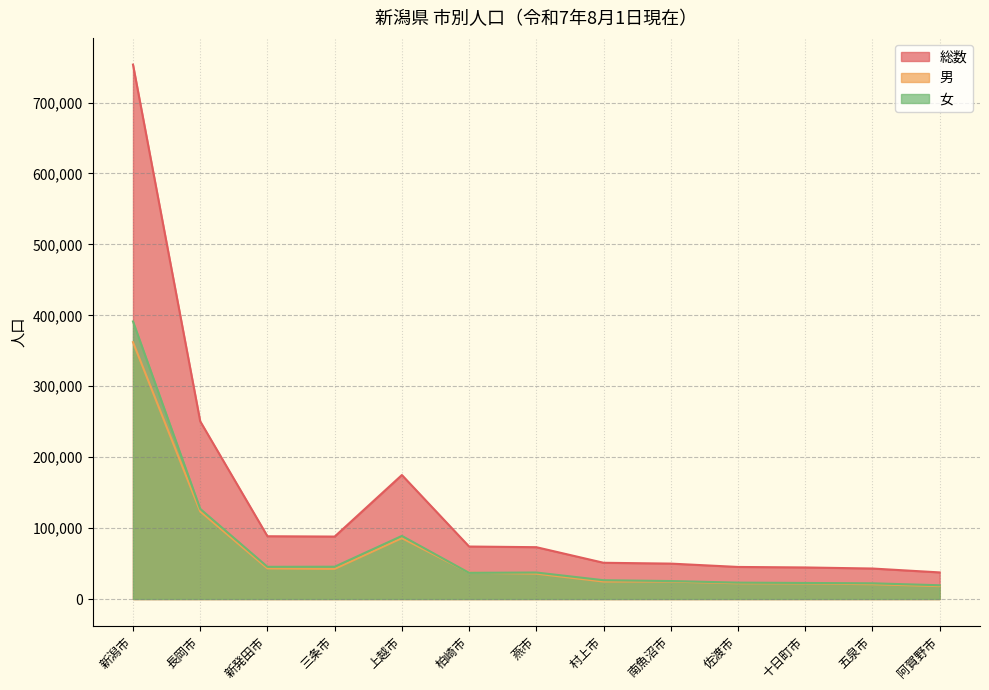

True or false: 男 and 女 cross at least once.

True